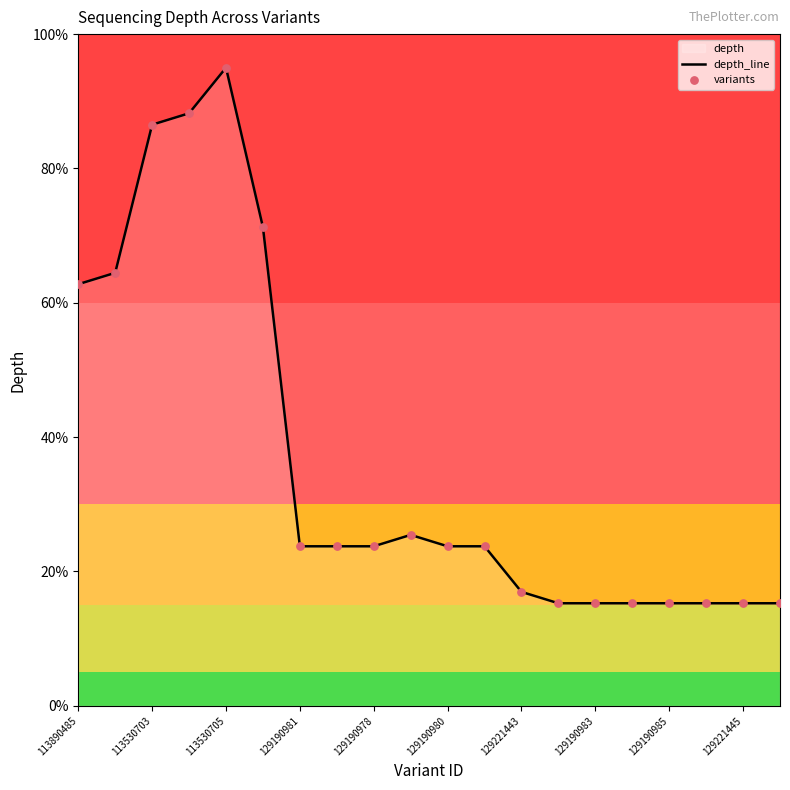

Which series contains the highest Y value?

depth_line